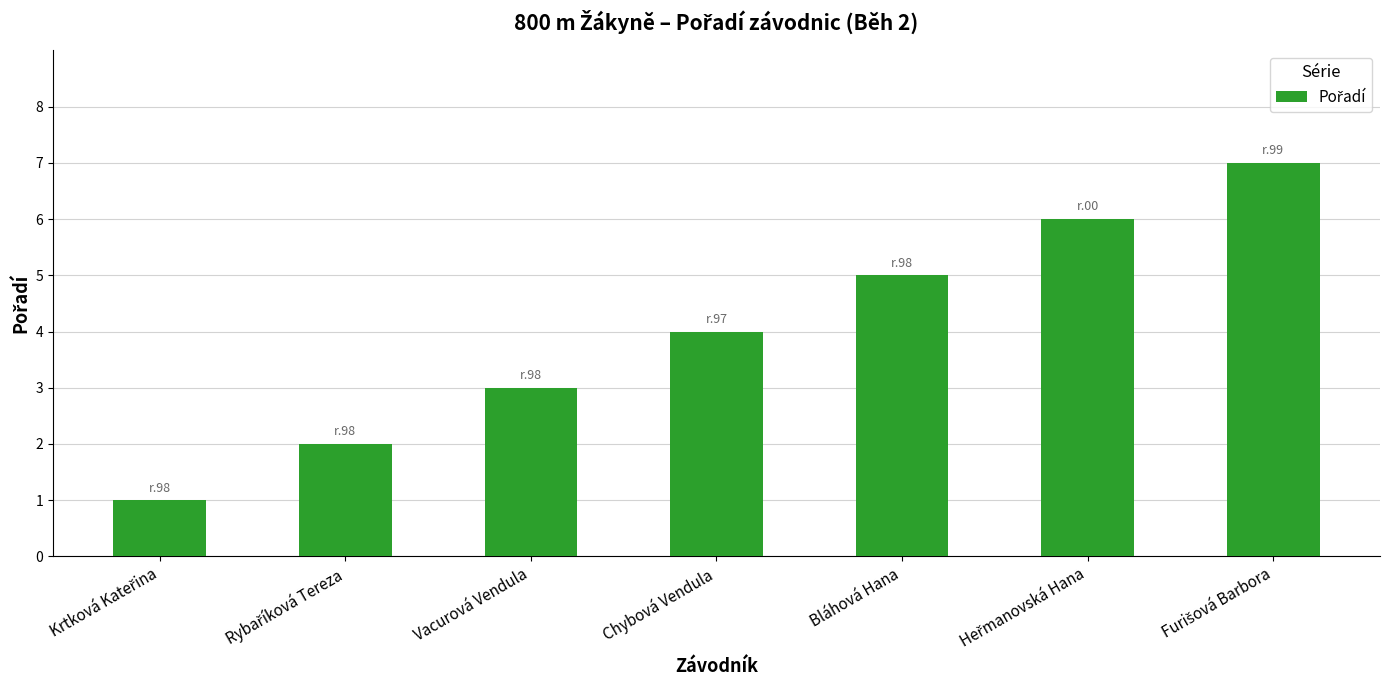

What is the greatest value displayed?

7